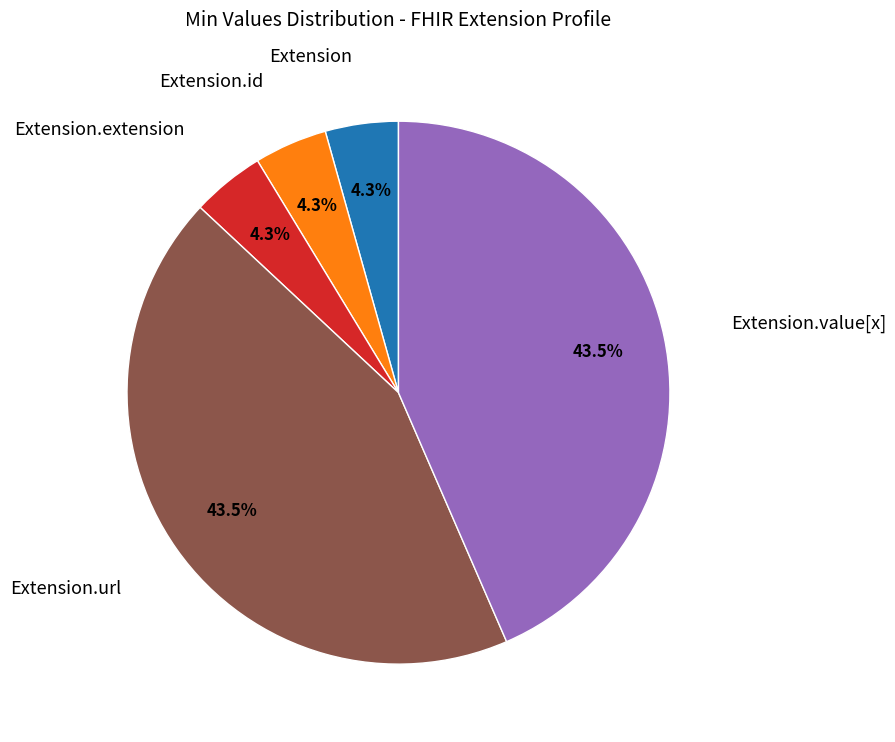

Is there a majority slice in this chart?

No